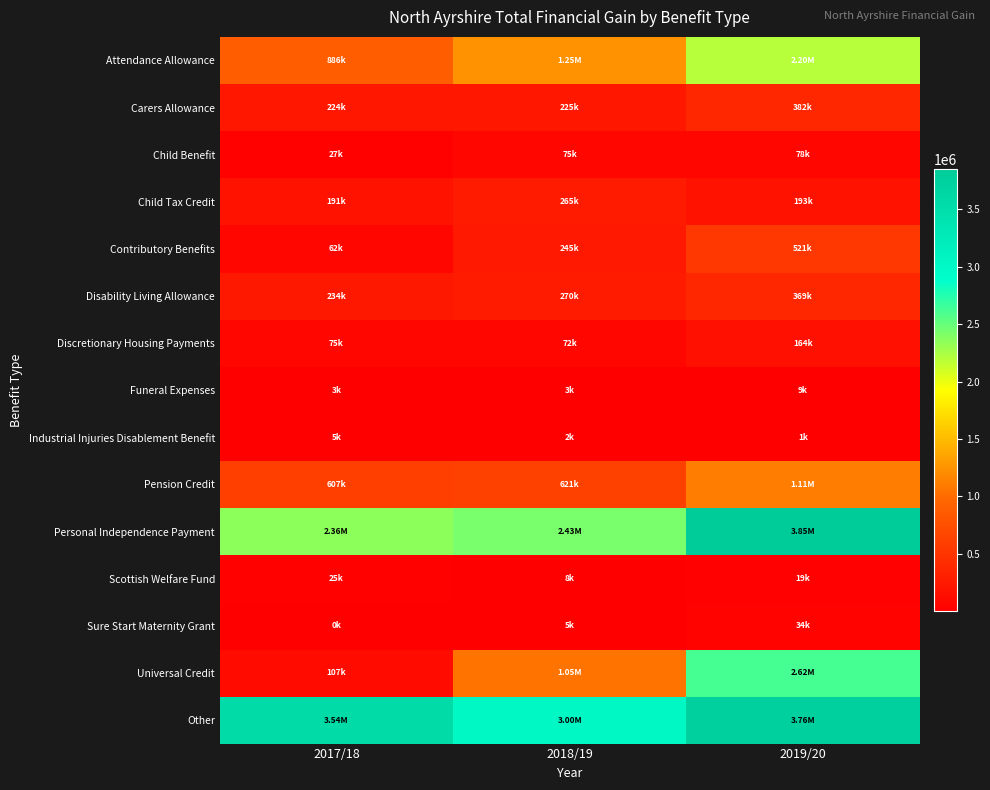

Reading right to left, extract all data points from this chart.

Attendance Allowance: 2019/20=2201073.6	2018/19=1247708.9	2017/18=886311.1
Carers Allowance: 2019/20=382241.9	2018/19=224978.8	2017/18=224339.9
Child Benefit: 2019/20=78060.5	2018/19=75320.1	2017/18=27074.2
Child Tax Credit: 2019/20=193456.6	2018/19=265135.1	2017/18=190867.8
Contributory Benefits: 2019/20=520824.5	2018/19=245398.8	2017/18=61909.6
Disability Living Allowance: 2019/20=369365.2	2018/19=270361.4	2017/18=234276.4
Discretionary Housing Payments: 2019/20=164238.1	2018/19=72047.6	2017/18=74802.8
Funeral Expenses: 2019/20=9481.0	2018/19=2900.0	2017/18=3340.0
Industrial Injuries Disablement Benefit: 2019/20=1003.5	2018/19=2237.4	2017/18=4838.4
Pension Credit: 2019/20=1111499.3	2018/19=621114.5	2017/18=606564.5
Personal Independence Payment: 2019/20=3847832.7	2018/19=2432524.7	2017/18=2355594.3
Scottish Welfare Fund: 2019/20=18578.6	2018/19=7930.8	2017/18=24773.8
Sure Start Maternity Grant: 2019/20=33873.0	2018/19=5000.0	2017/18=500.0
Universal Credit: 2019/20=2618059.8	2018/19=1050072.5	2017/18=107493.4
Other: 2019/20=3756146.1	2018/19=3004028.1	2017/18=3539776.6